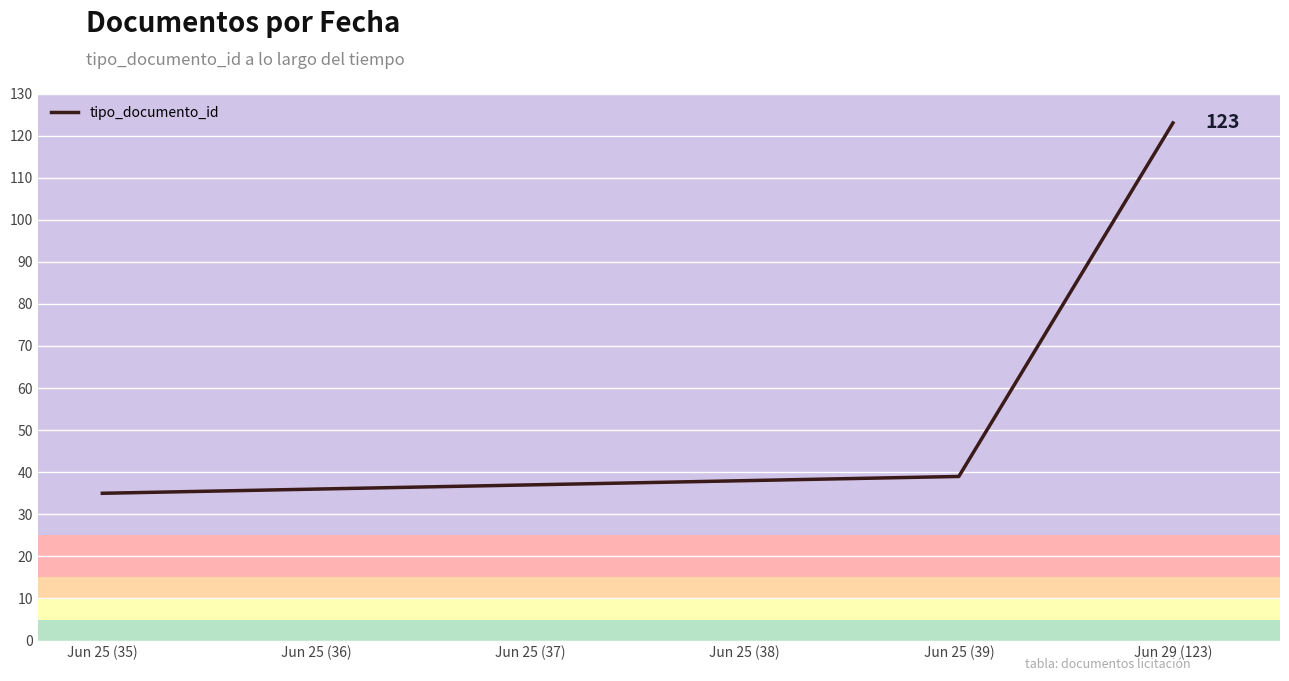

True or false: the data shows 123 at Jun 29 (123).

True